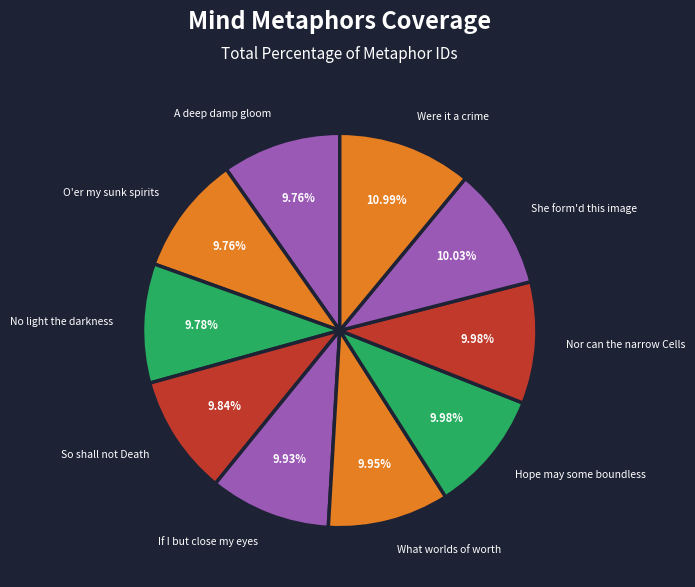

To the nearest percent, what is the combined percentage of Hope may some boundless and O'er my sunk spirits?

20%